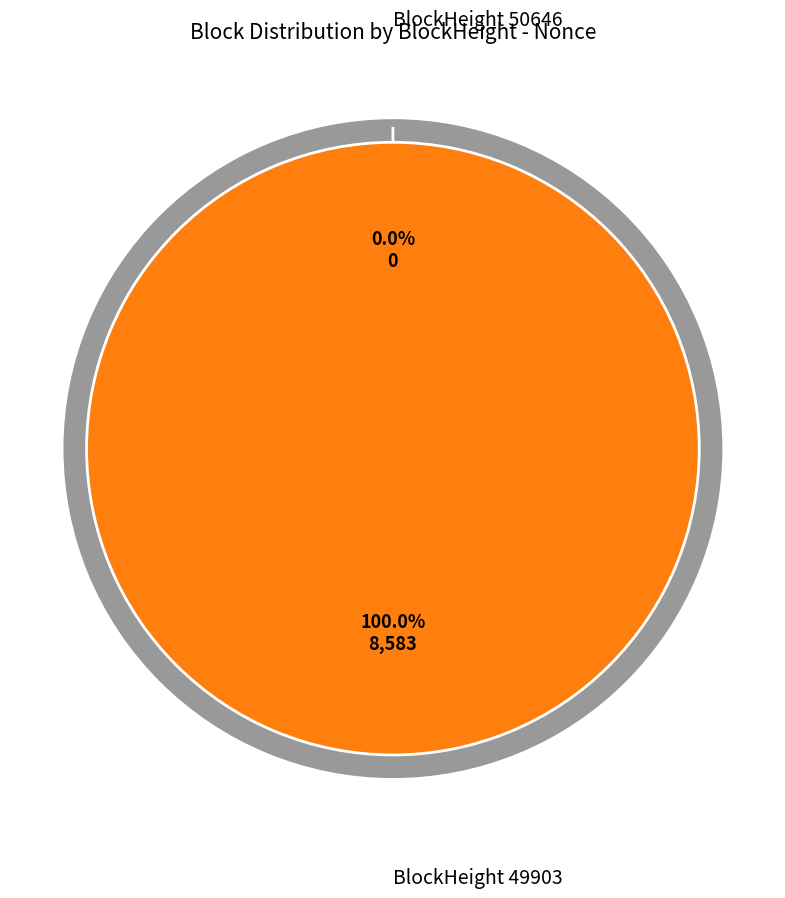

Which category has the biggest portion of the pie?

49903